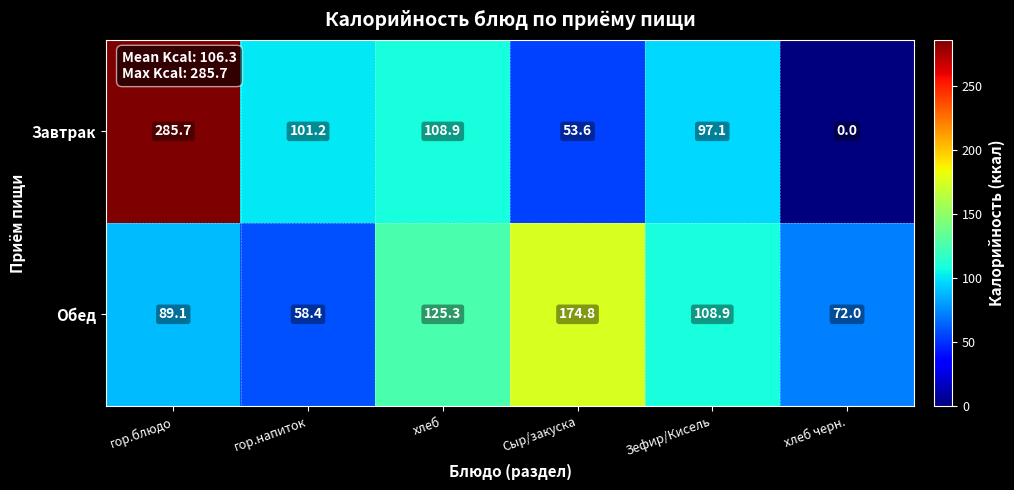

Rank the series by their average value, from highest to lowest.

Завтрак, Обед